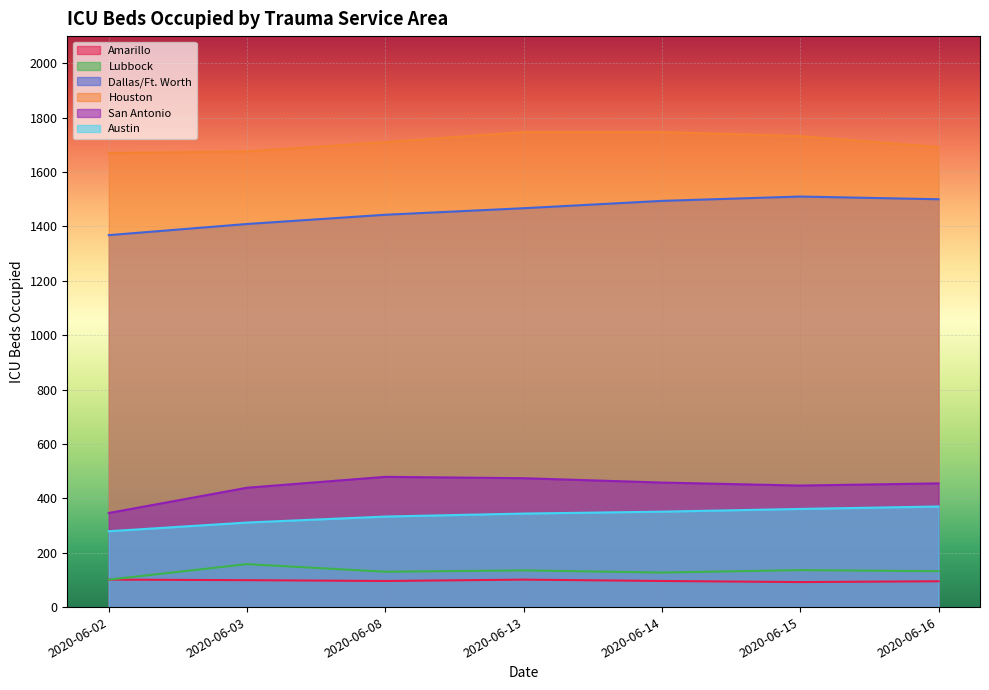

The value of San Antonio at 2020-06-02 is 609. True or false?

False